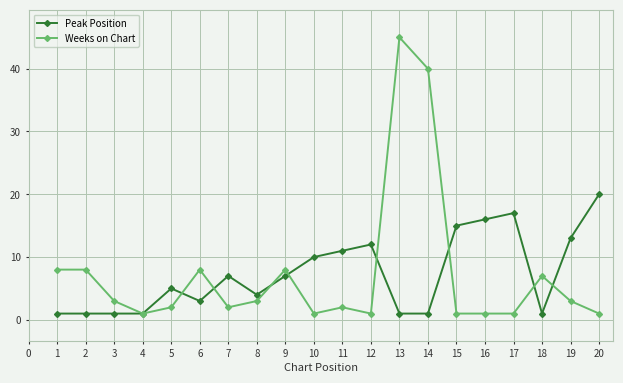

True or false: Weeks on Chart and Peak Position intersect in this chart.

True